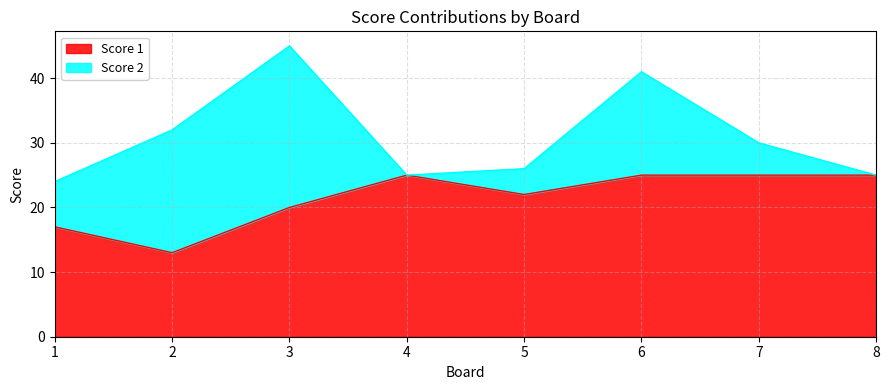

List the labels in order of value, largest first.

4, 6, 7, 8, 5, 3, 1, 2